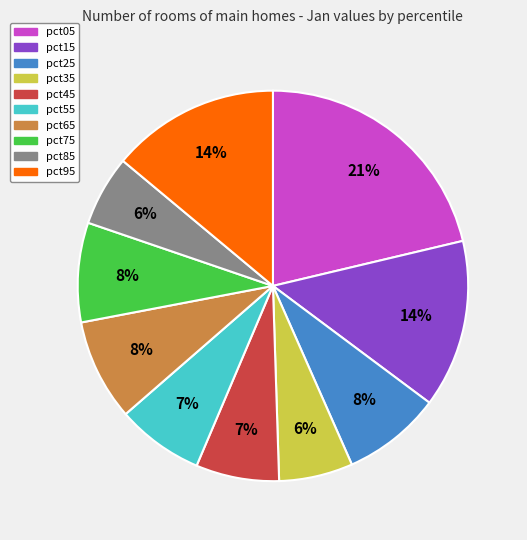

To the nearest percent, what is the difference between the largest and smallest slice percentages?

15%